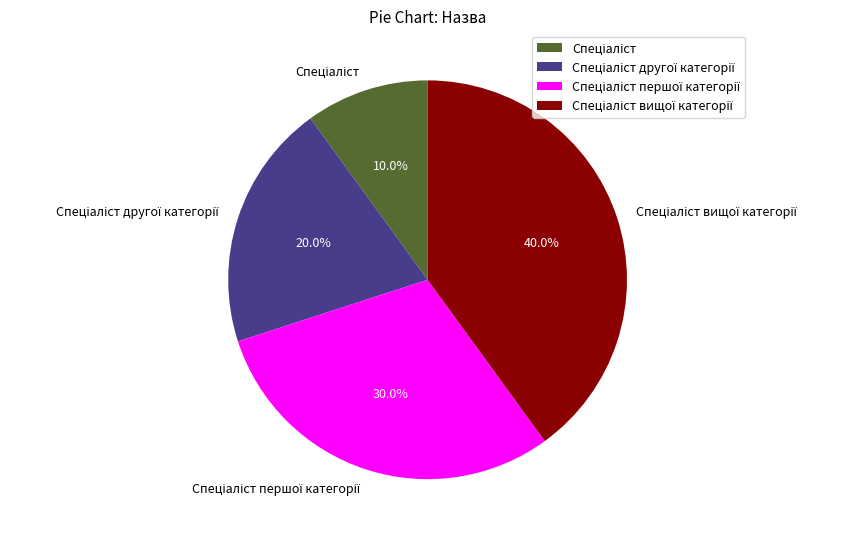

Is there any slice that represents more than half of the pie?

No